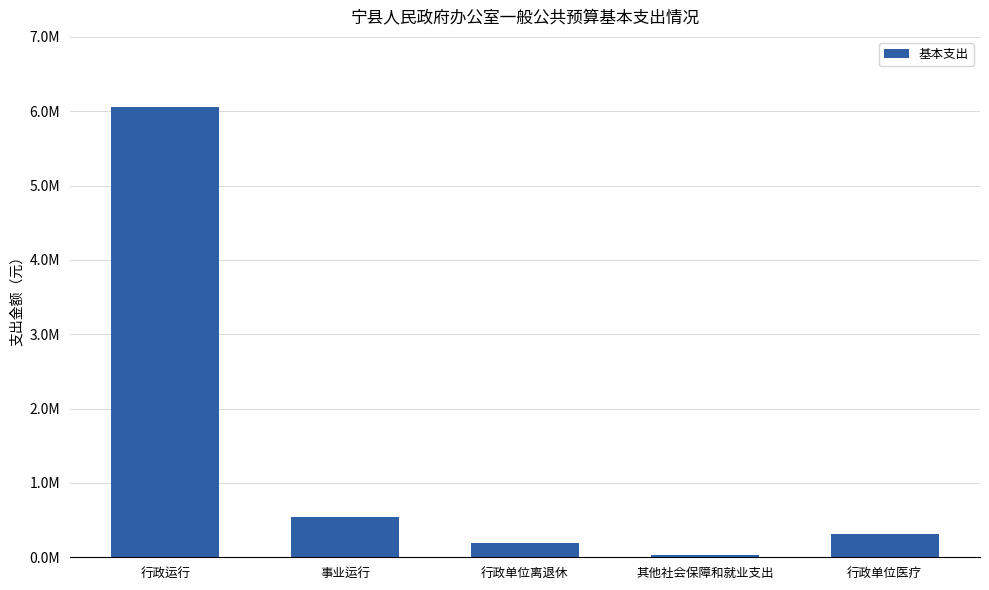

What is the value of the 2nd bar from the left?

540957.7